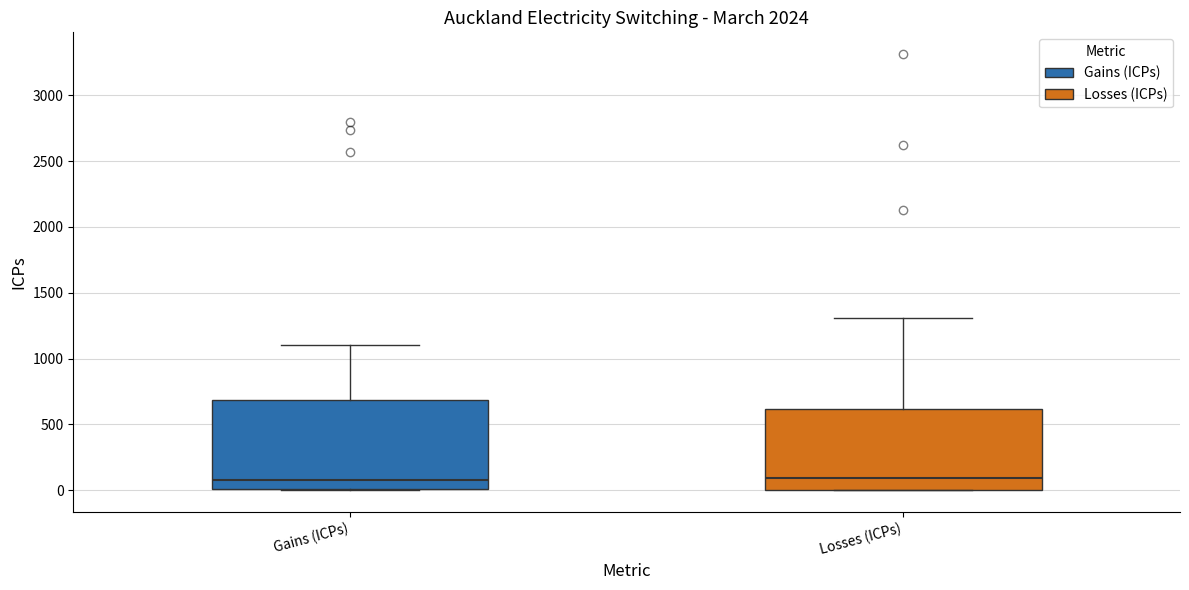

Which box is the tallest, from its lower edge to its upper edge?

Gains (ICPs)